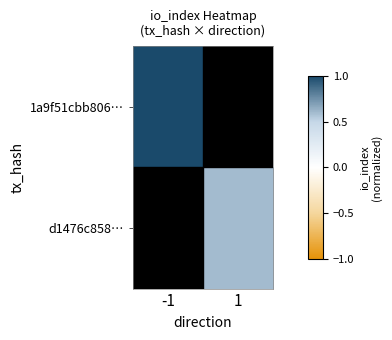

What is the minimum value shown in the chart?

0.6